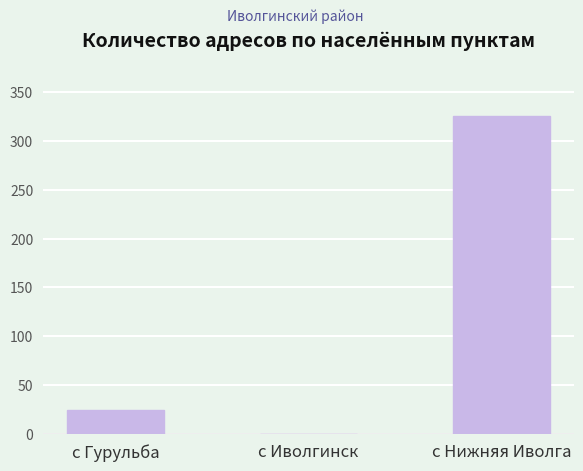

True or false: the data shows 326 at с Нижняя Иволга.

True